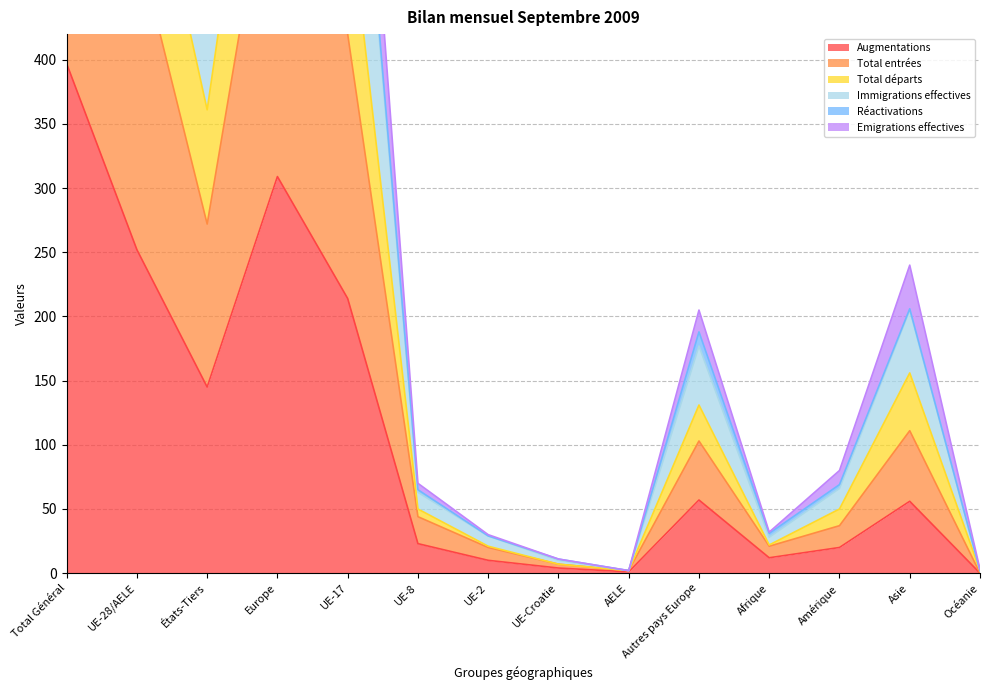

Which category has the highest value in the Total départs series?

Total Général